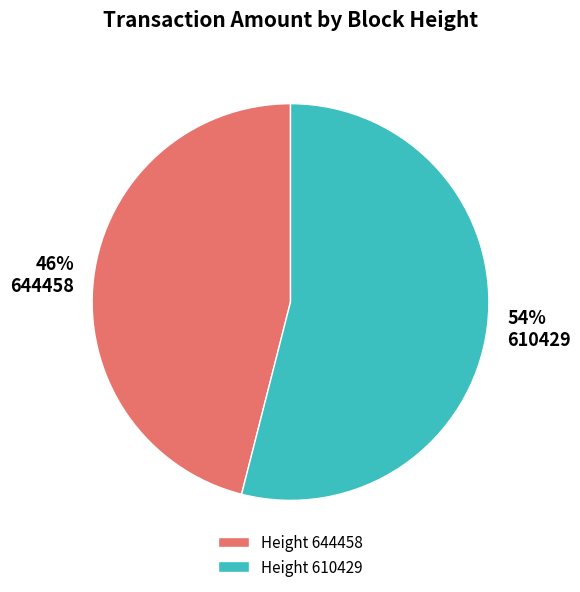

To the nearest percent, what is the difference between the 610429 and 644458 slice percentages?

8%